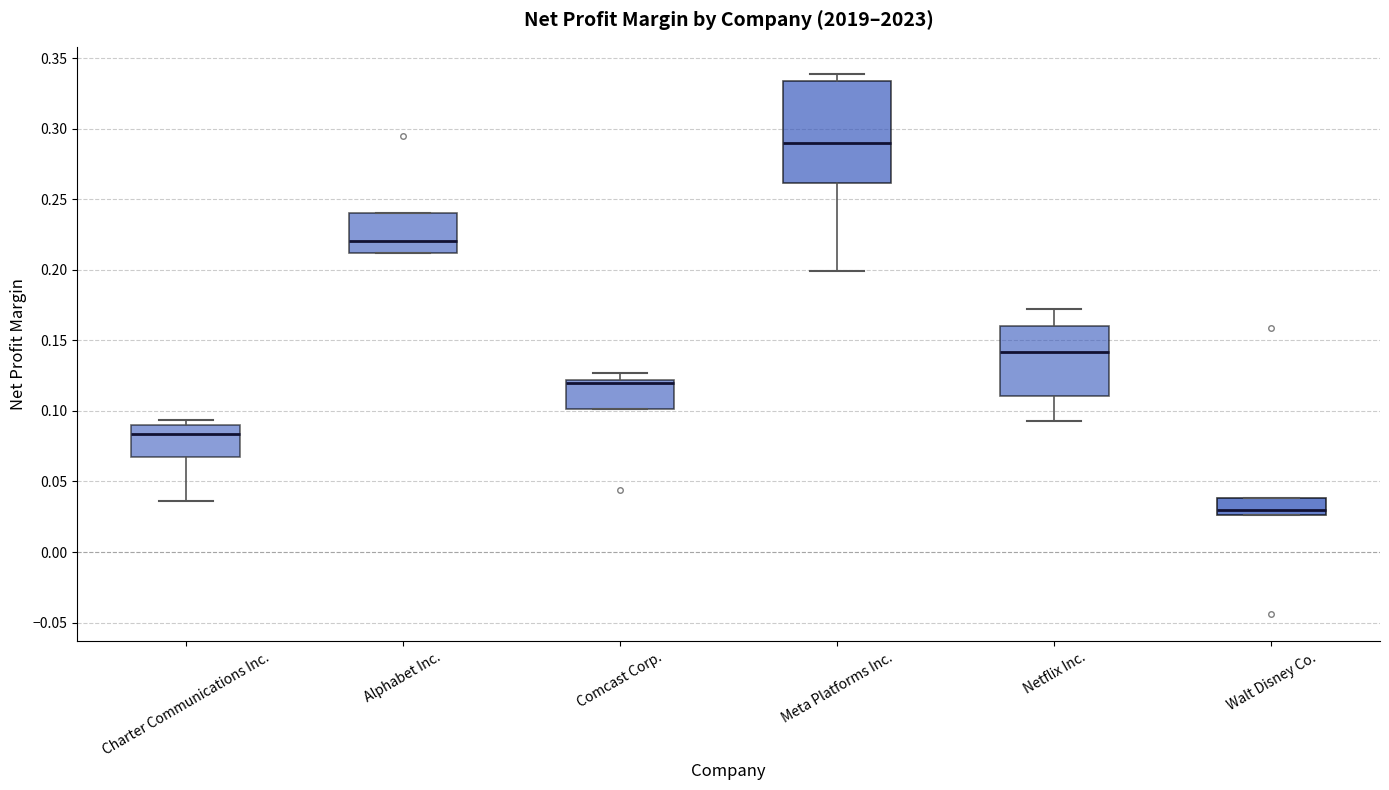

Which box is the tallest, from its lower edge to its upper edge?

Meta Platforms Inc.